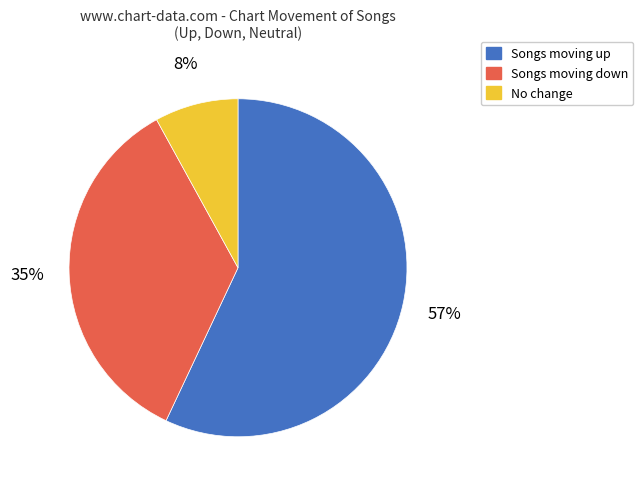

To the nearest percent, what is the difference between the largest and smallest slice percentages?

49%